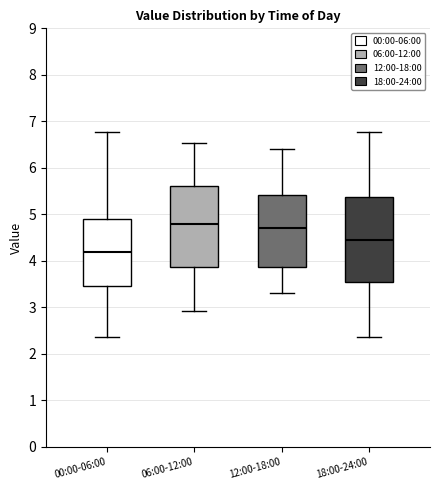

Which box's median line is the lowest?

00:00-06:00